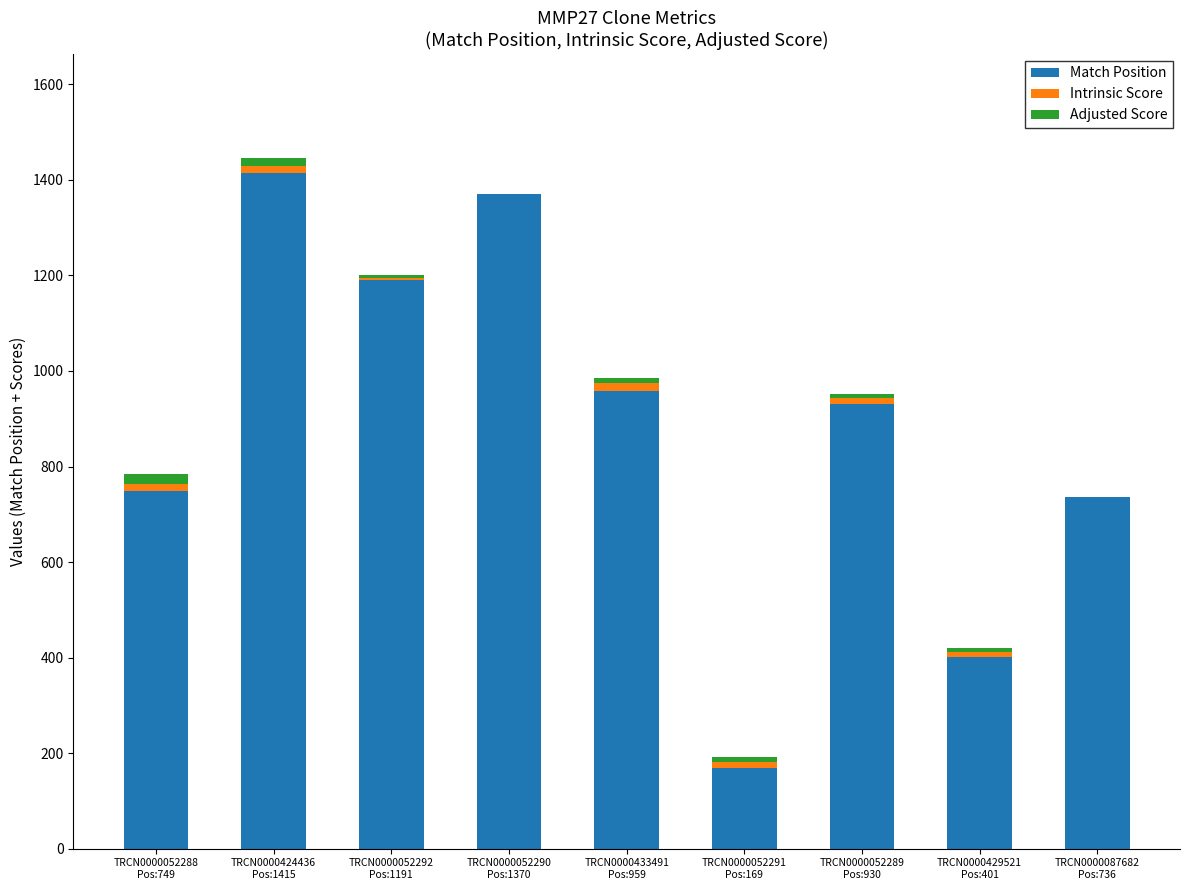

What is the highest value of the Match Position series?

1415.0